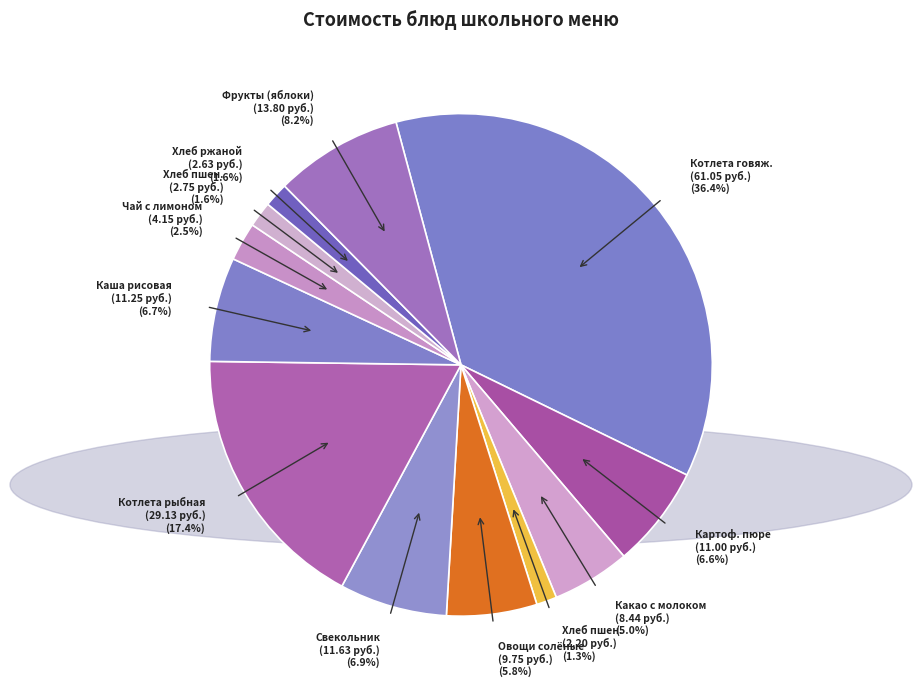

Which category has the biggest portion of the pie?

Котлета говяж. (61.05 руб.) (36.4%)